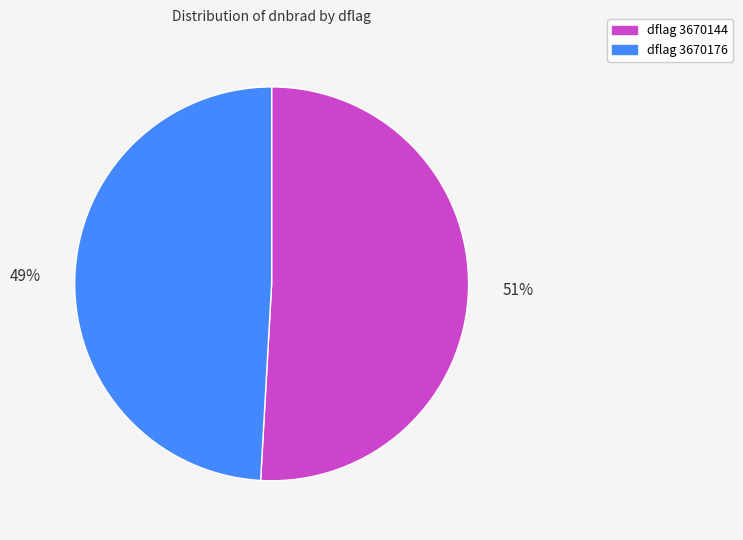

The dflag 3670176 slice represents 43% of the pie. True or false?

False